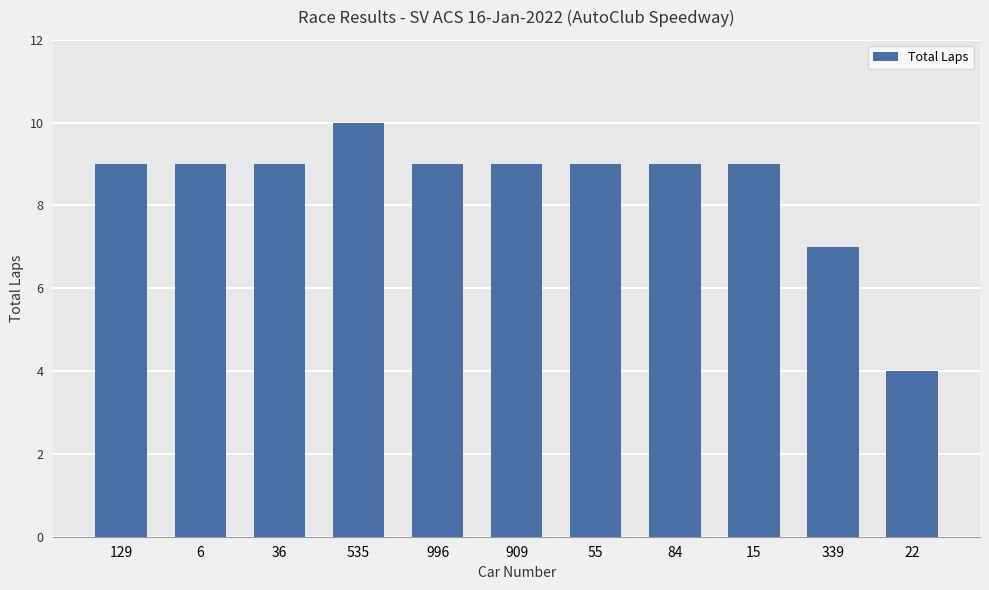

What is the label of the 2nd bar from the right?

339